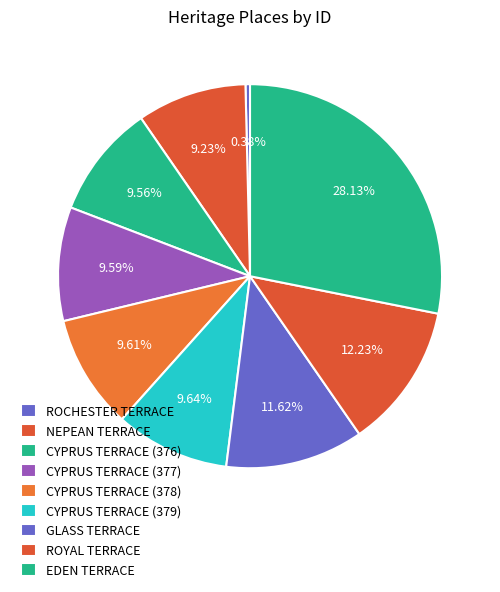

Does ROYAL TERRACE account for over 50% of the chart?

No